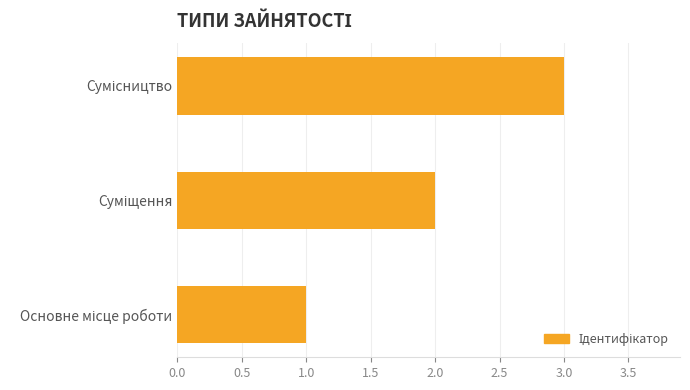

What is the maximum value shown in the chart?

3